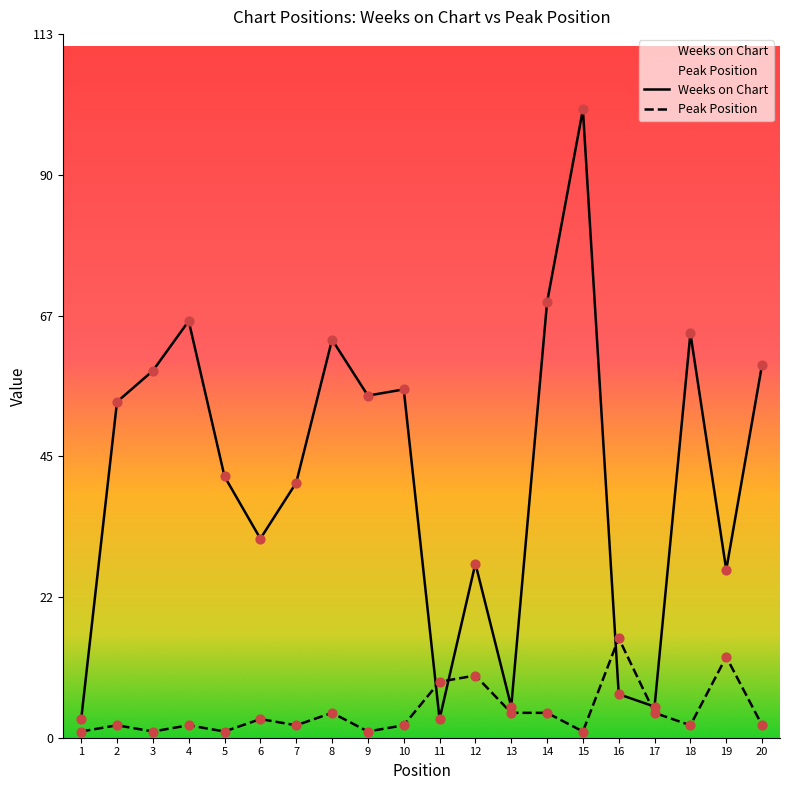

Which series has the largest total across all categories?

Weeks on Chart